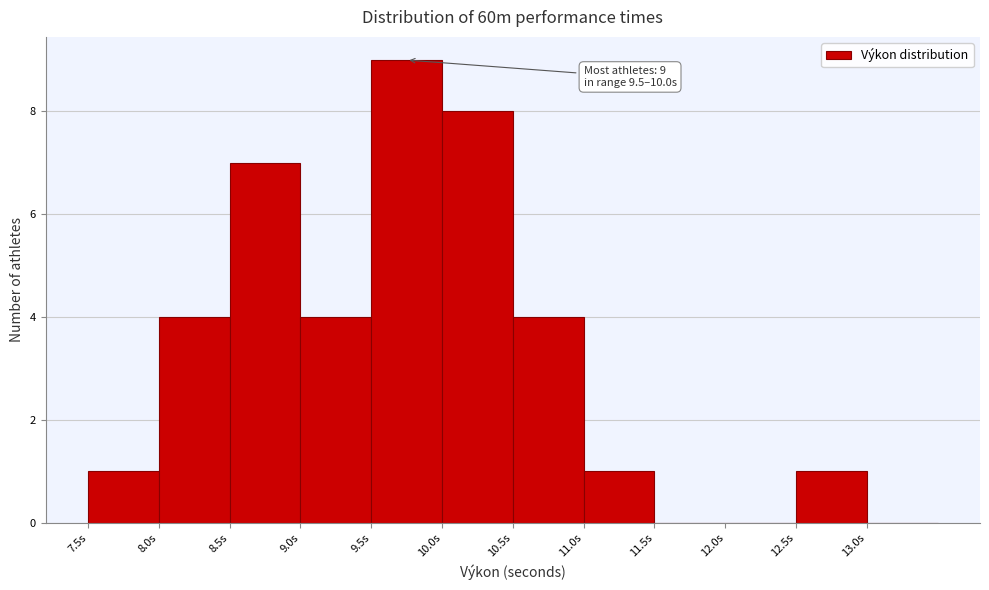

Over which range of the x-axis is the bar tallest?

9.5 to 10.0